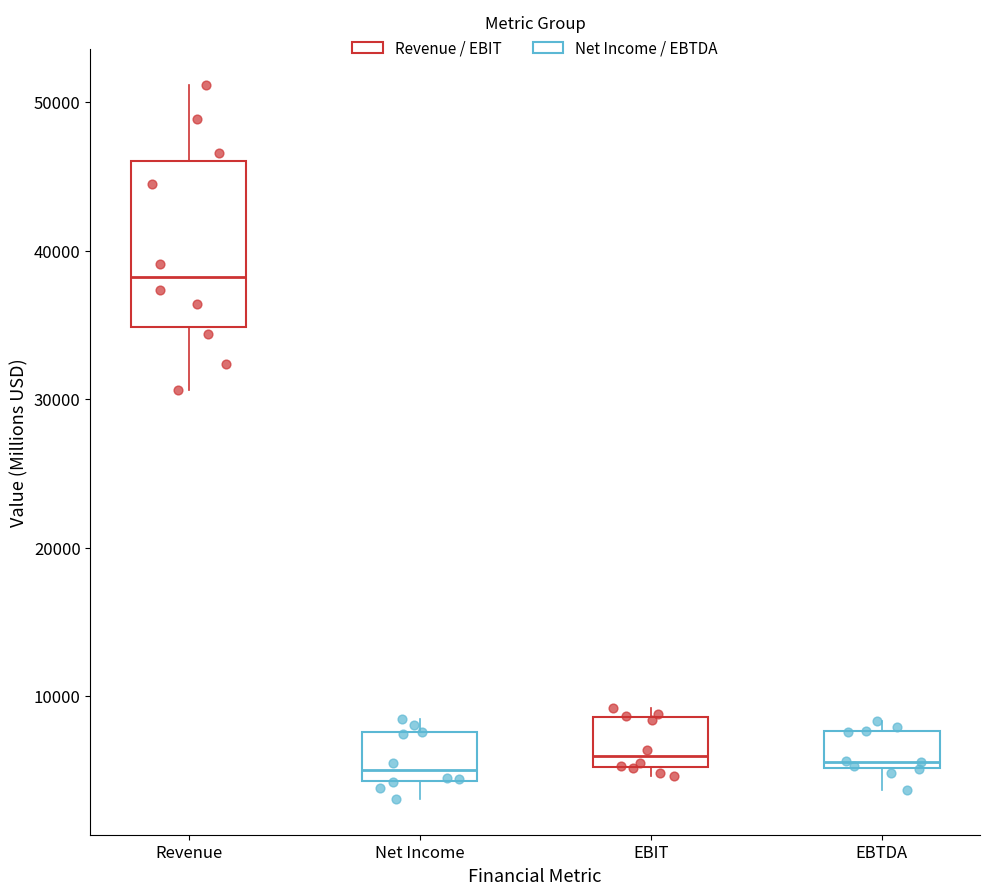

Reading left to right, read every box against the y-axis: the position of its median line, the range the box covers, and the ends of its whiskers. The values are not printed on the chart, so give them approximately, as read against the axis.

Revenue: median 38000, box 35000 to 46000, whiskers 31000 to 51000
Net Income: median 5000, box 4000 to 8000, whiskers 3000 to 8000 (just above the box's upper edge)
EBIT: median 6000, box 5000 to 9000, whiskers 5000 (just below the box's lower edge) to 9000 (just above the box's upper edge)
EBTDA: median 6000, box 5000 to 8000, whiskers 4000 to 8000 (just above the box's upper edge)